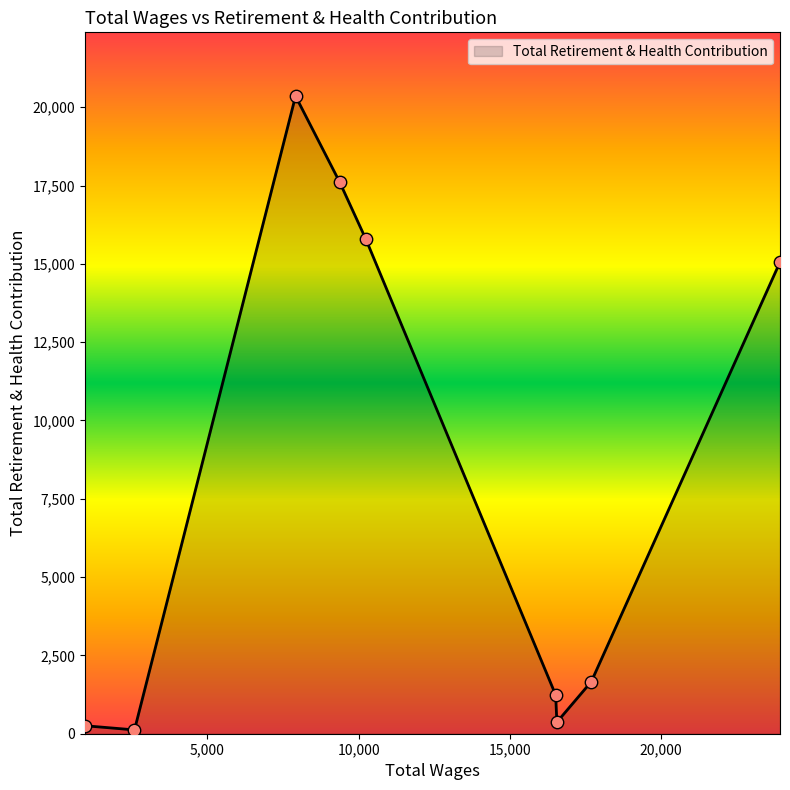

What is the difference between the maximum and minimum values?

20234